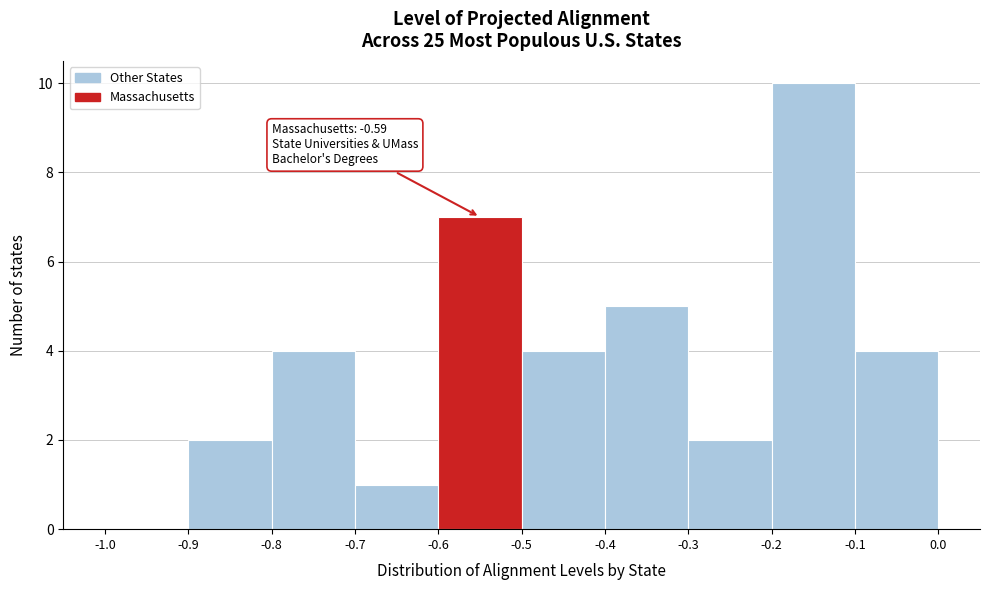

Over which range of the x-axis is the bar tallest?

-0.2 to -0.1